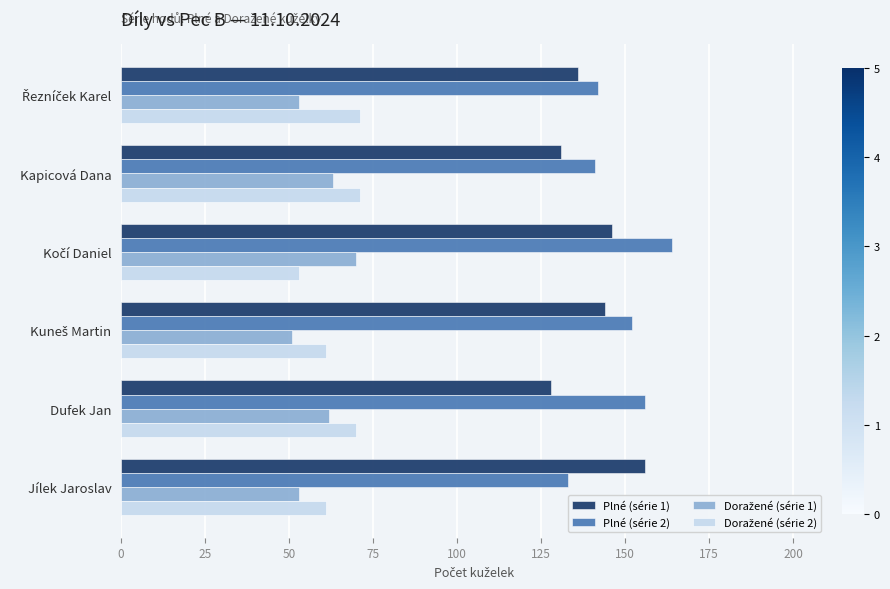

What is the difference between the second highest and second lowest values in the Plné (série 1) series?

15